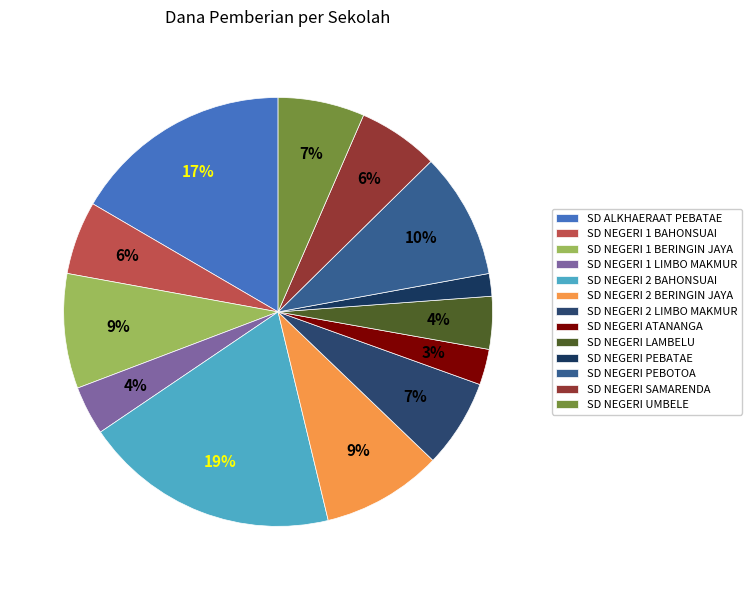

To the nearest percent, what portion does SD NEGERI ATANANGA represent?

3%